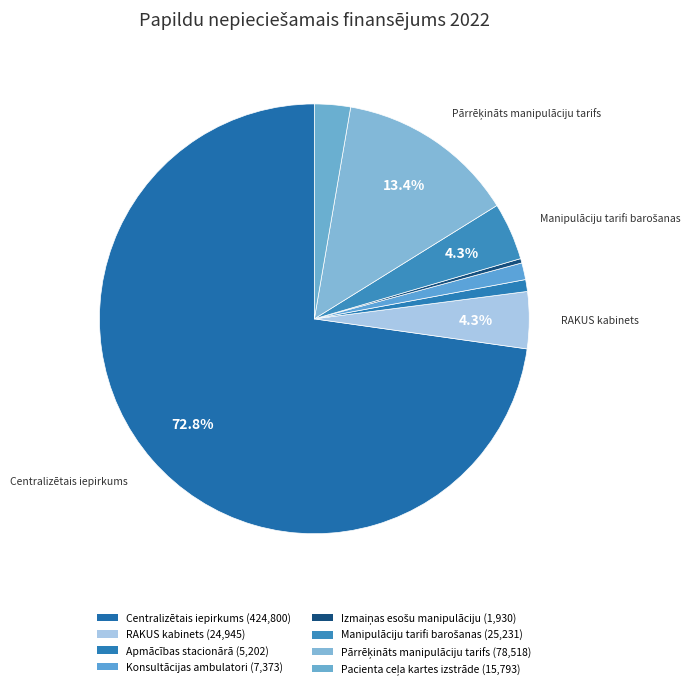

Between Konsultācijas ambulatori and Izmaiņas esošu manipulāciju, which is larger?

Konsultācijas ambulatori